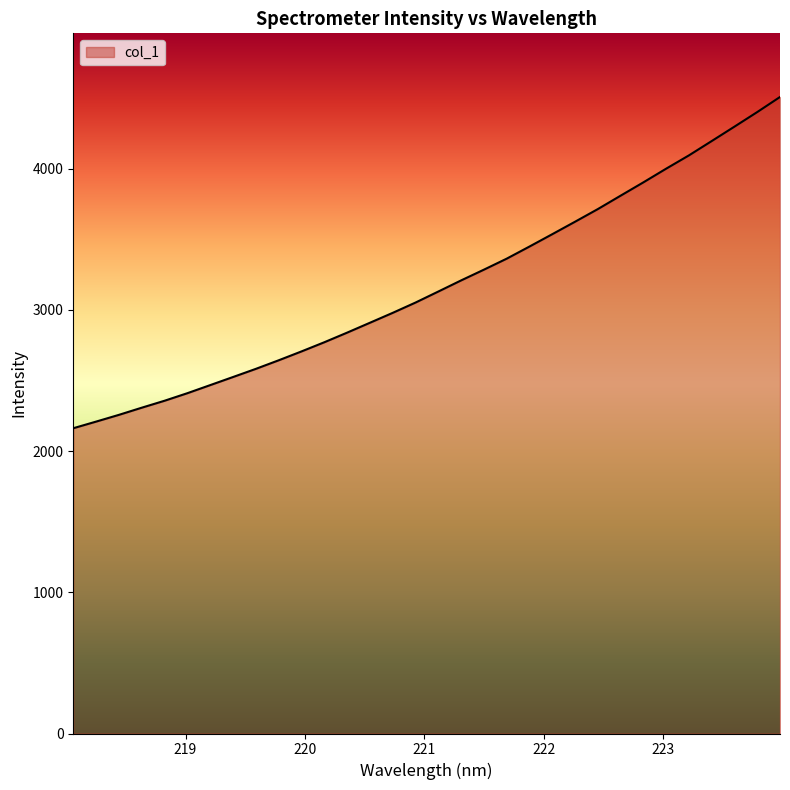

How many series are shown in this chart?

1